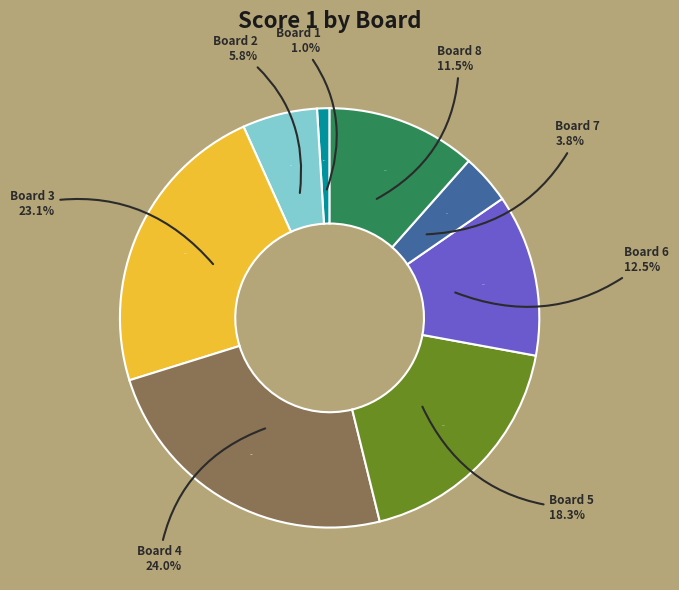

How many slices are in this pie chart?

8